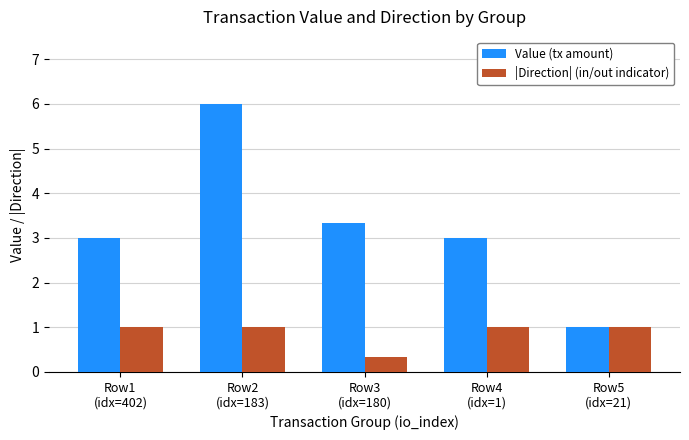

Rank the series by their maximum value, from highest to lowest.

Value (tx amount), |Direction| (in/out indicator)